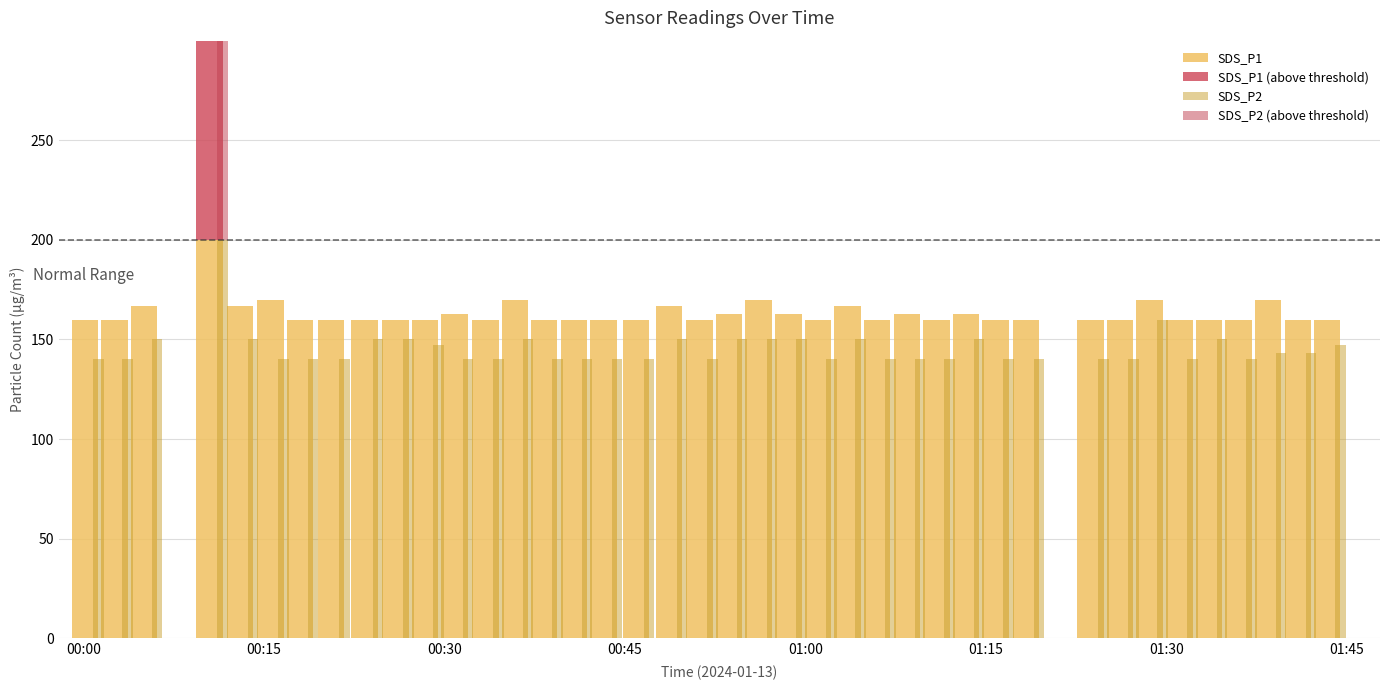

How many categories are shown in the chart?

40